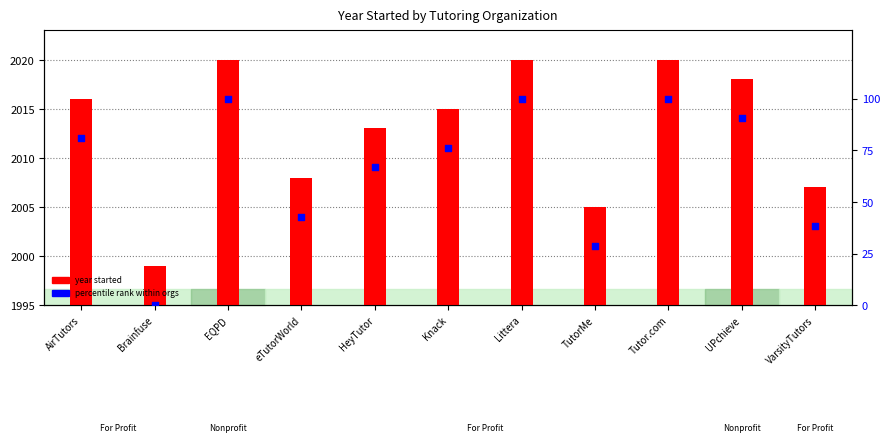

At which category is the sum across all series the highest?

EQPD